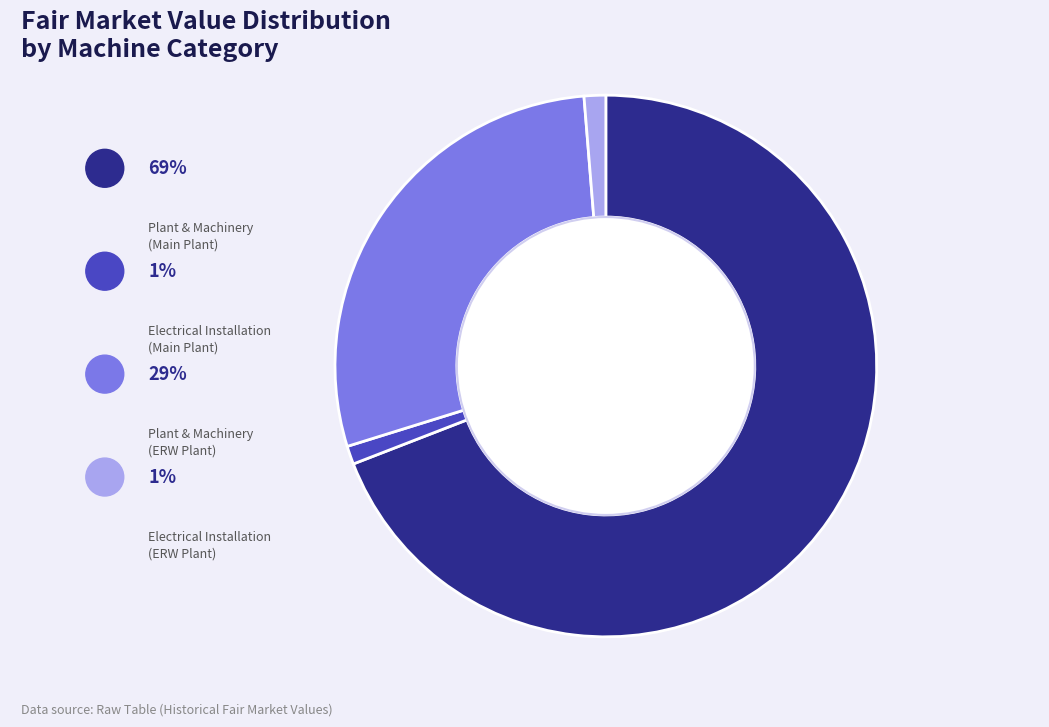

Does any single category account for the majority?

Yes